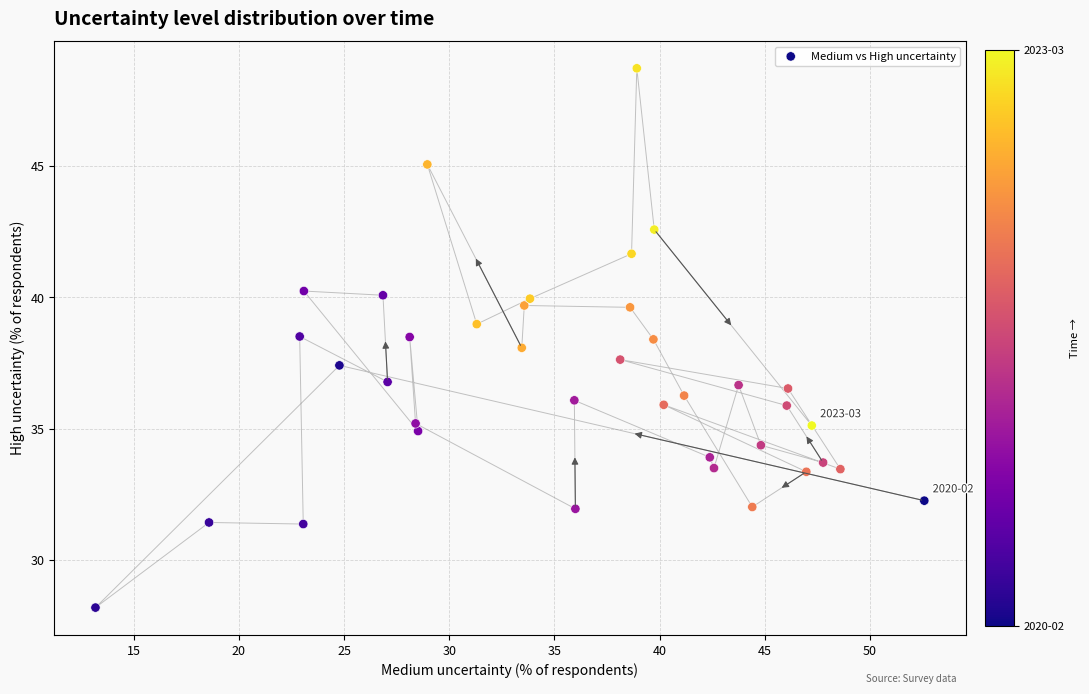

What is the range of X values (max minus min)?

39.4